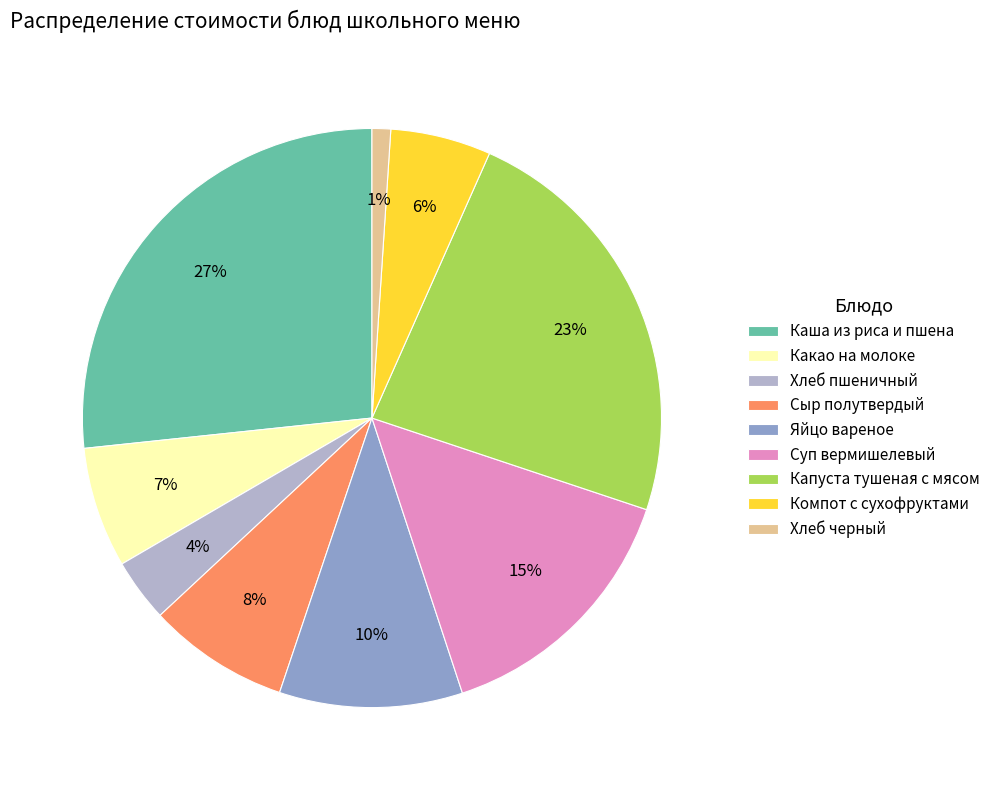

Is Яйцо вареное the majority of the pie?

No